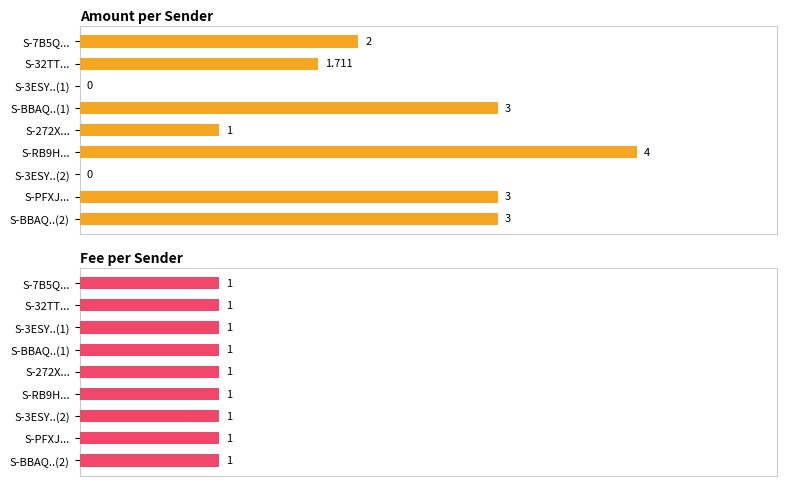

What is the difference between the maximum and minimum values in the Amount per Sender series?

4.0